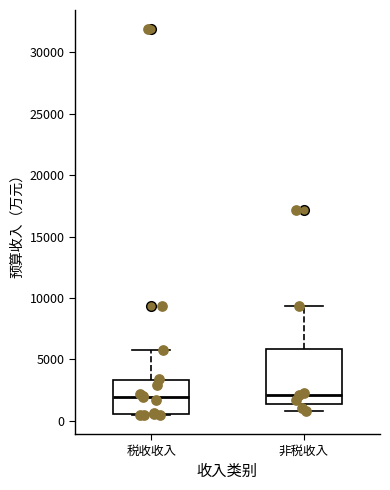

Where does the median line of the box for 非税收入 sit on the y-axis? The values are not printed on the chart, so give them approximately, as read against the axis.

2000